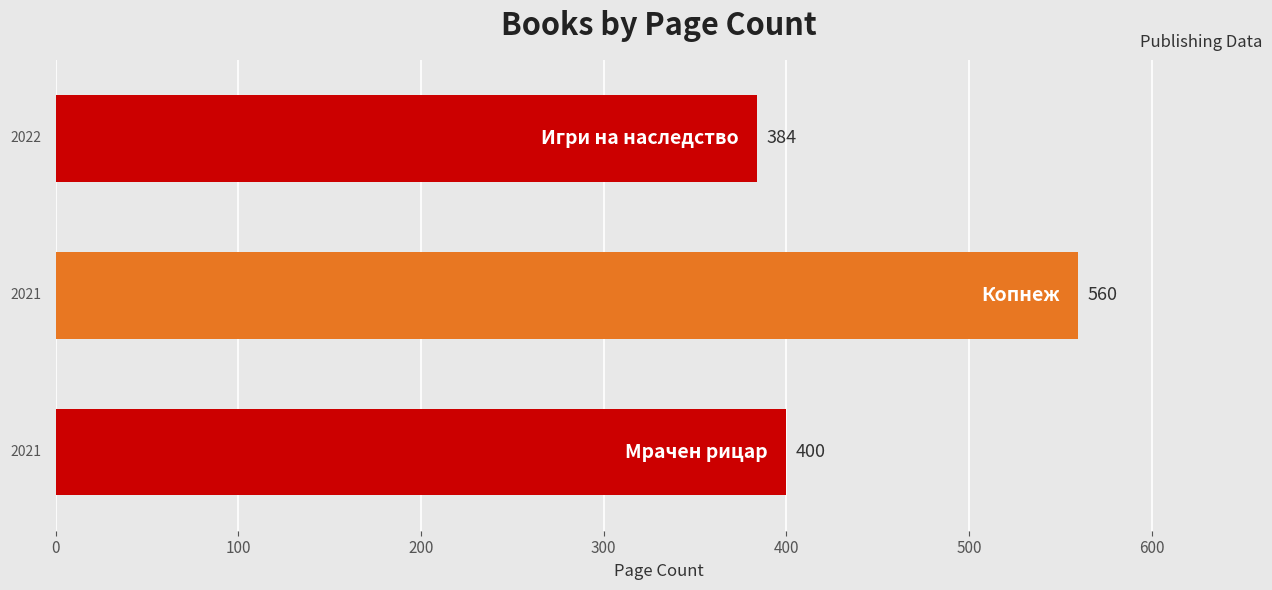

What is the maximum value shown in the chart?

560